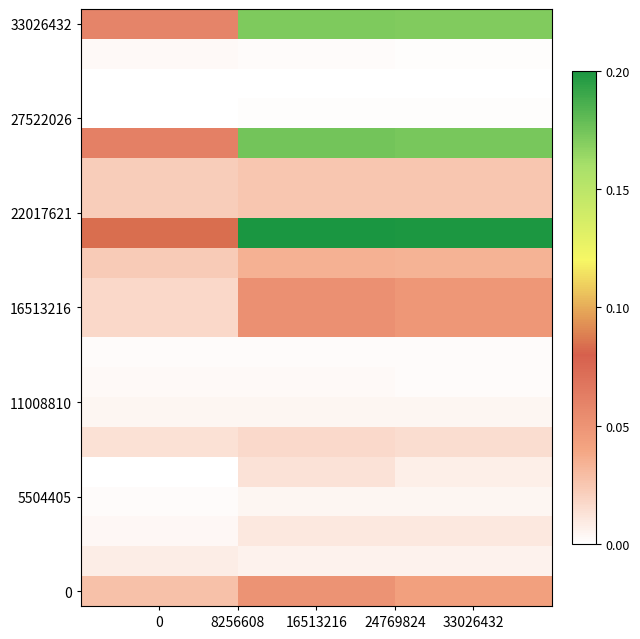

At how many categories does at least one series exceed 31332632?

2